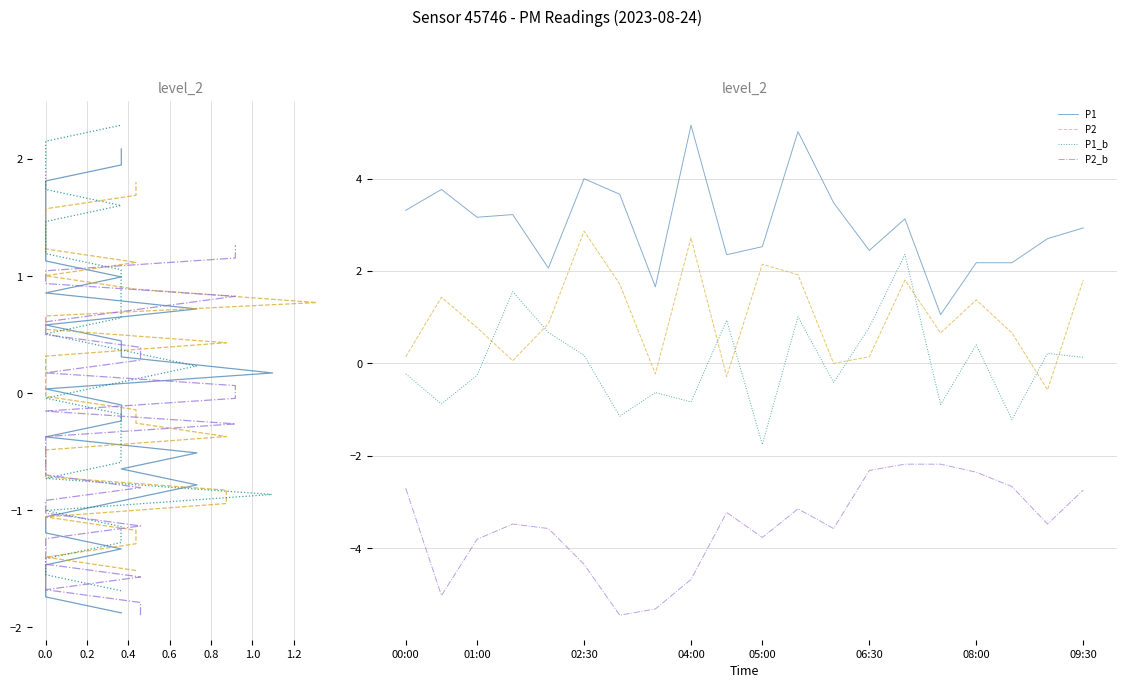

Which series changed the most between 0.6 and 15?

P1_b